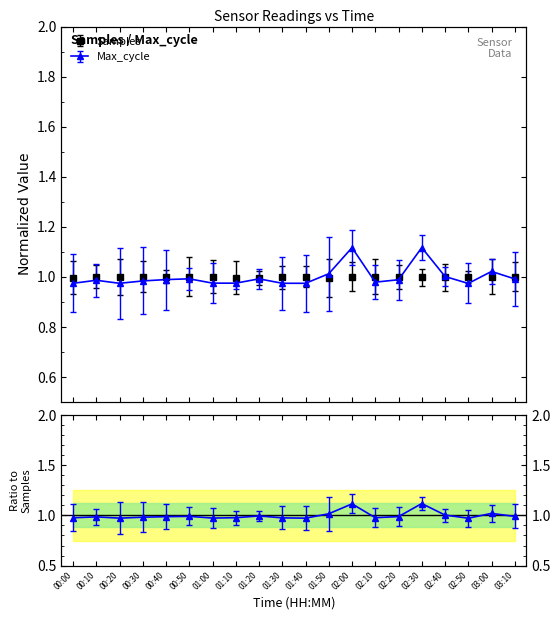

Which series has the largest total across all categories?

Samples